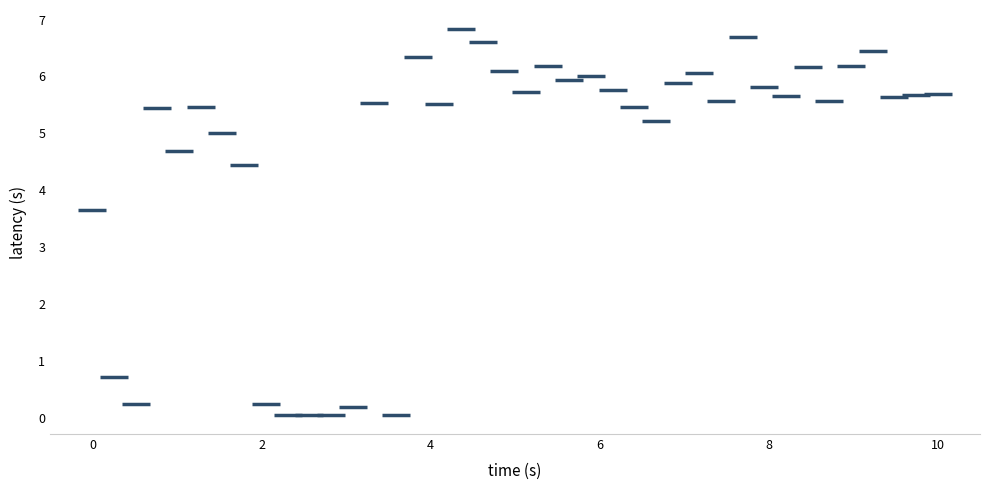

What is the range of X values (max minus min)?

10.0